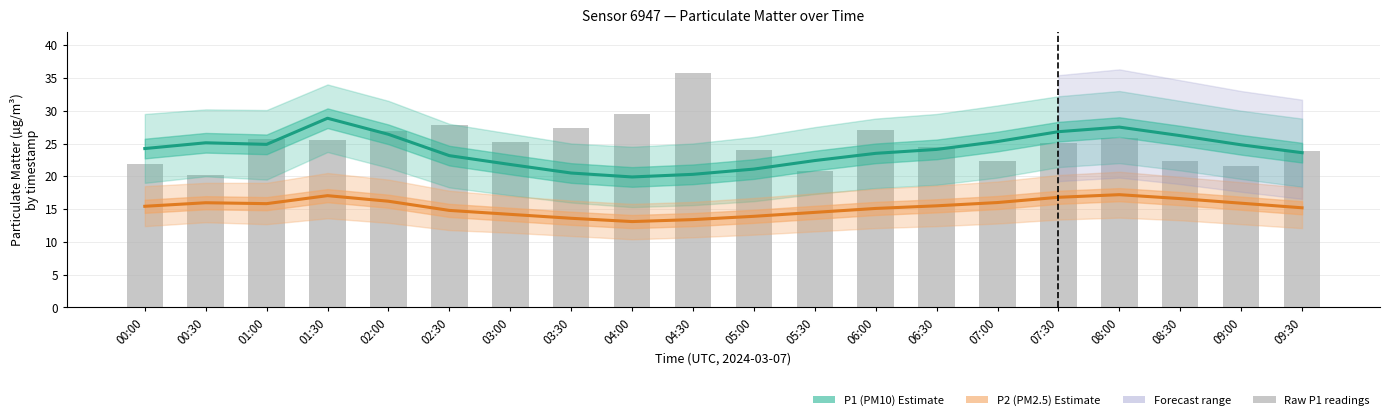

What is the label of the 9th bar from the right?

05:30